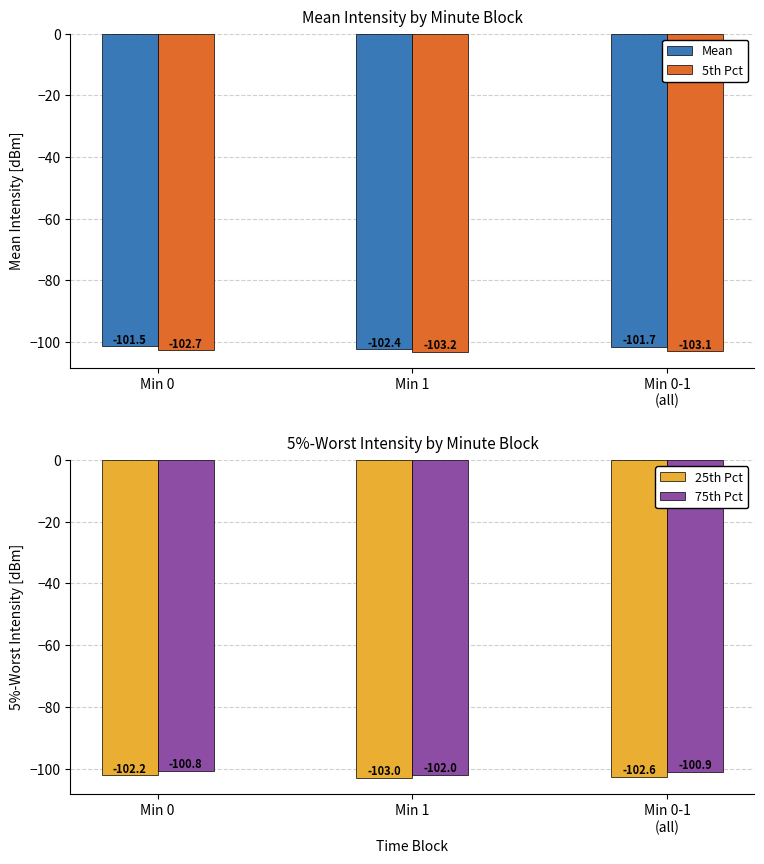

Rank the series by their maximum value, from highest to lowest.

75th Pct, Mean, 25th Pct, 5th Pct